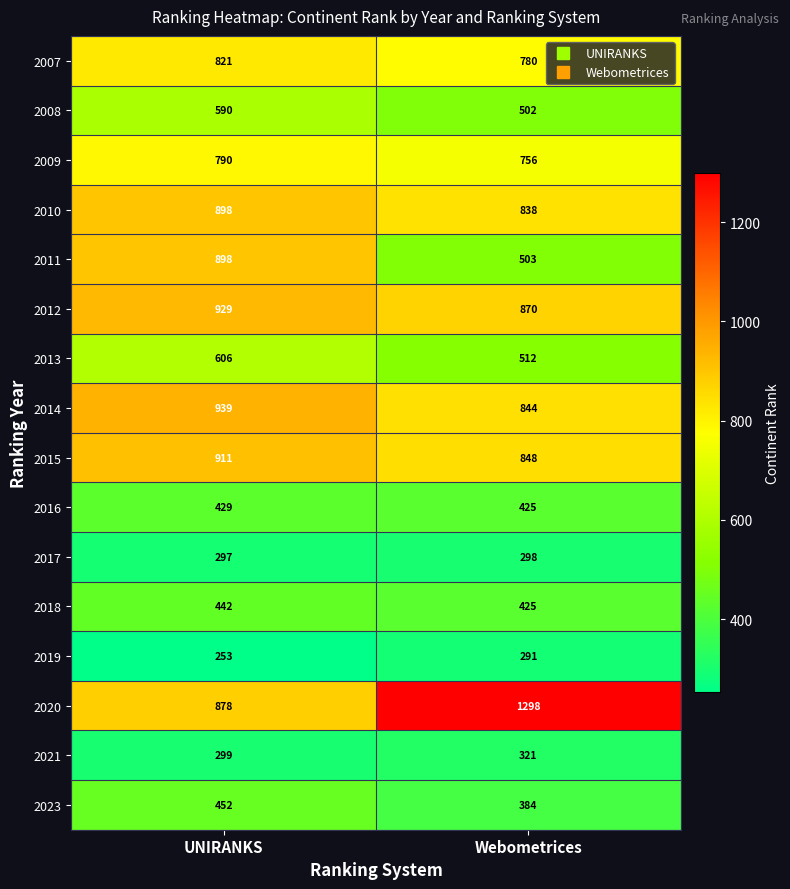

What is the difference between the highest and lowest values at UNIRANKS?

686